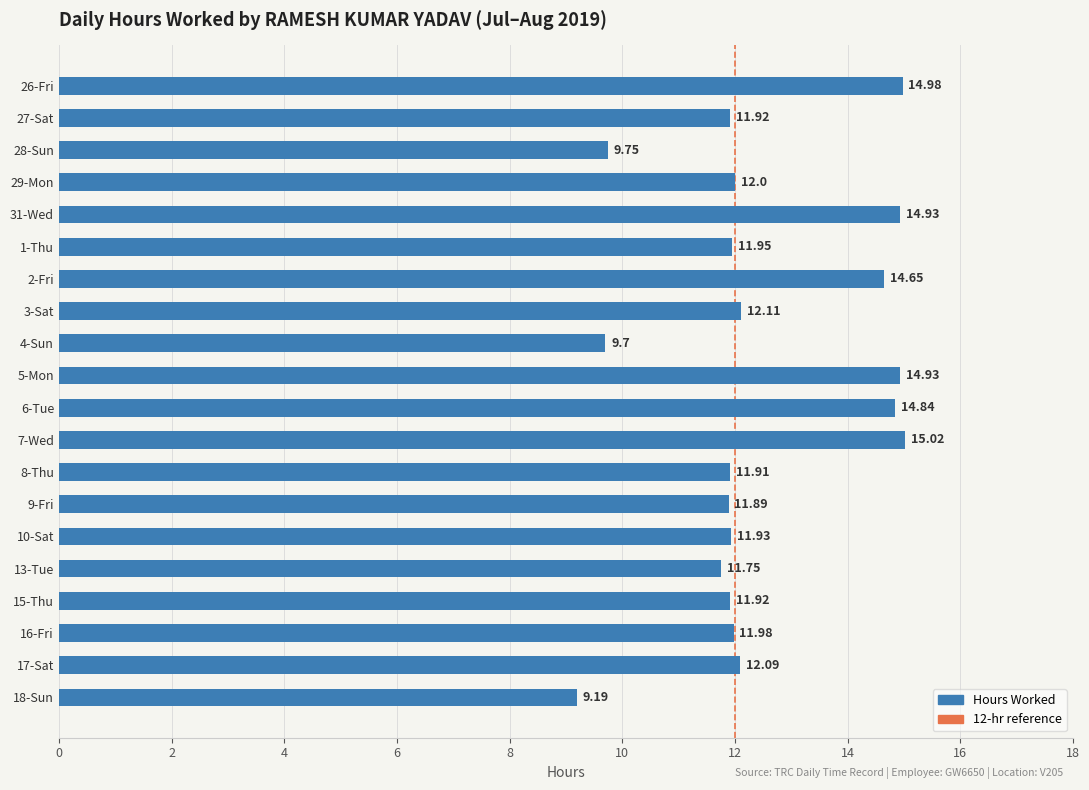

Which has a higher value, 18-Sun or 7-Wed?

7-Wed